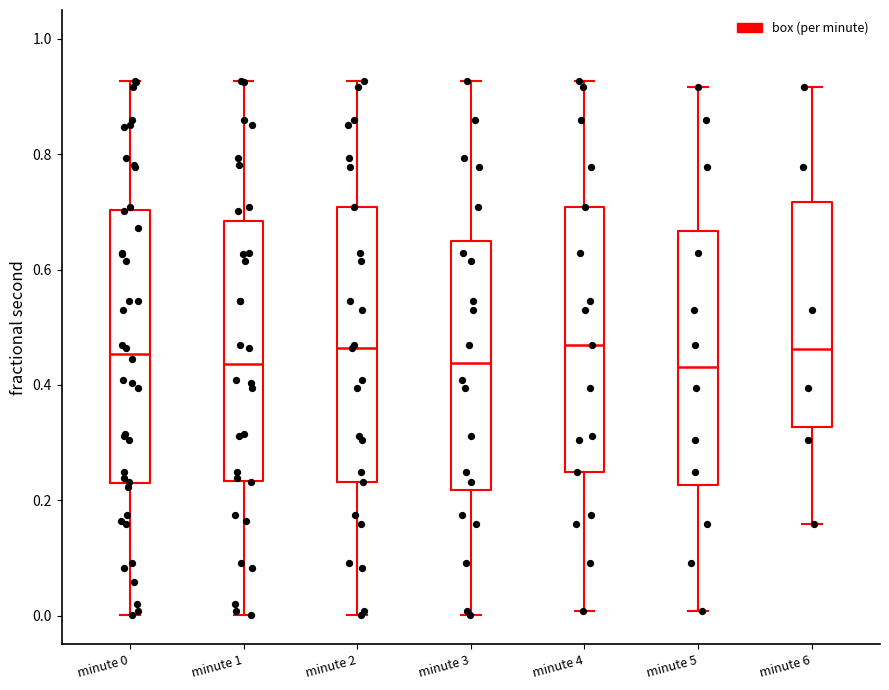

Reading left to right, transcribe this box plot: for each box, give where its median line is, the range the box spans, and where its two whiskers end, as read against the y-axis. The values are not printed on the chart, so give them approximately, as read against the axis.

minute 0: median 0.46, box 0.22 to 0.70, whiskers 0.00 to 0.92
minute 1: median 0.44, box 0.24 to 0.68, whiskers 0.00 to 0.92
minute 2: median 0.46, box 0.24 to 0.70, whiskers 0.00 to 0.92
minute 3: median 0.44, box 0.22 to 0.64, whiskers 0.00 to 0.92
minute 4: median 0.46, box 0.24 to 0.70, whiskers 0.00 to 0.92
minute 5: median 0.44, box 0.22 to 0.66, whiskers 0.00 to 0.92
minute 6: median 0.46, box 0.32 to 0.72, whiskers 0.16 to 0.92